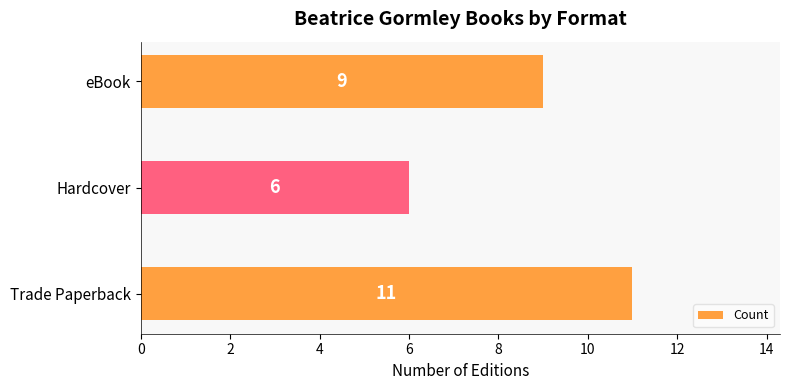

Approximately how many times larger is the value at Trade Paperback compared to Hardcover?

1.8